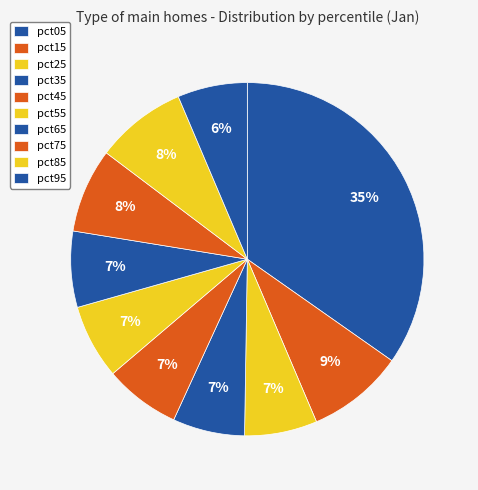

How much of the chart is everything except pct35?

93.4%